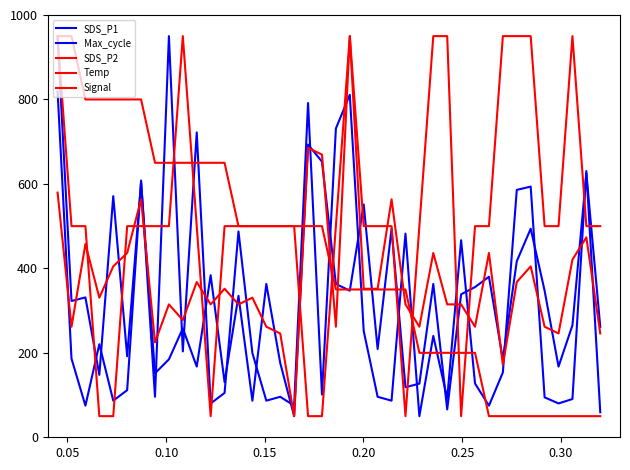

Does the chart display data point markers on the line(s)?

No